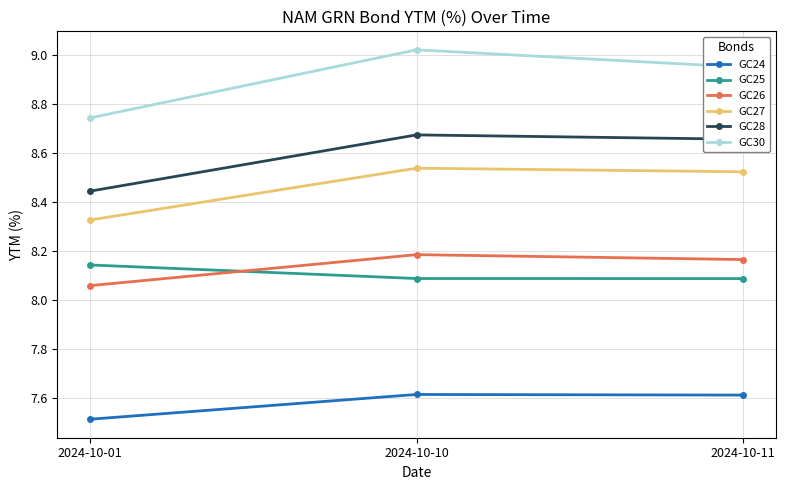

Rank the categories by GC28 value from lowest to highest.

2024-10-01, 2024-10-11, 2024-10-10